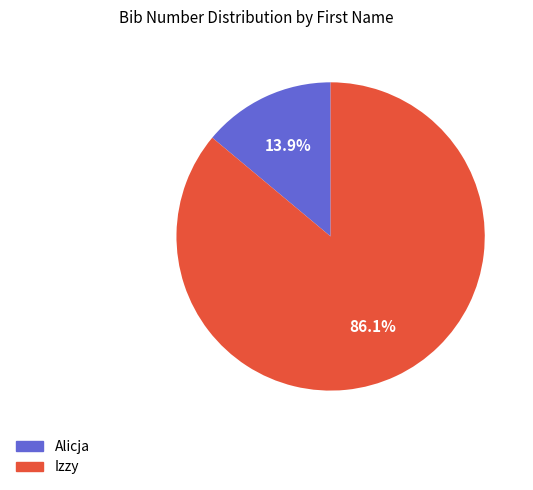

How much of the chart is everything except Alicja?

86.1%